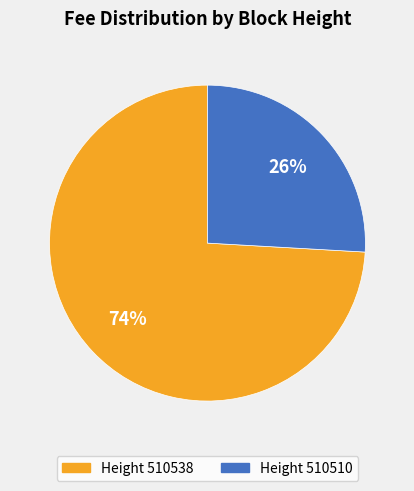

To the nearest percent, what portion does Height 510538 represent?

74%